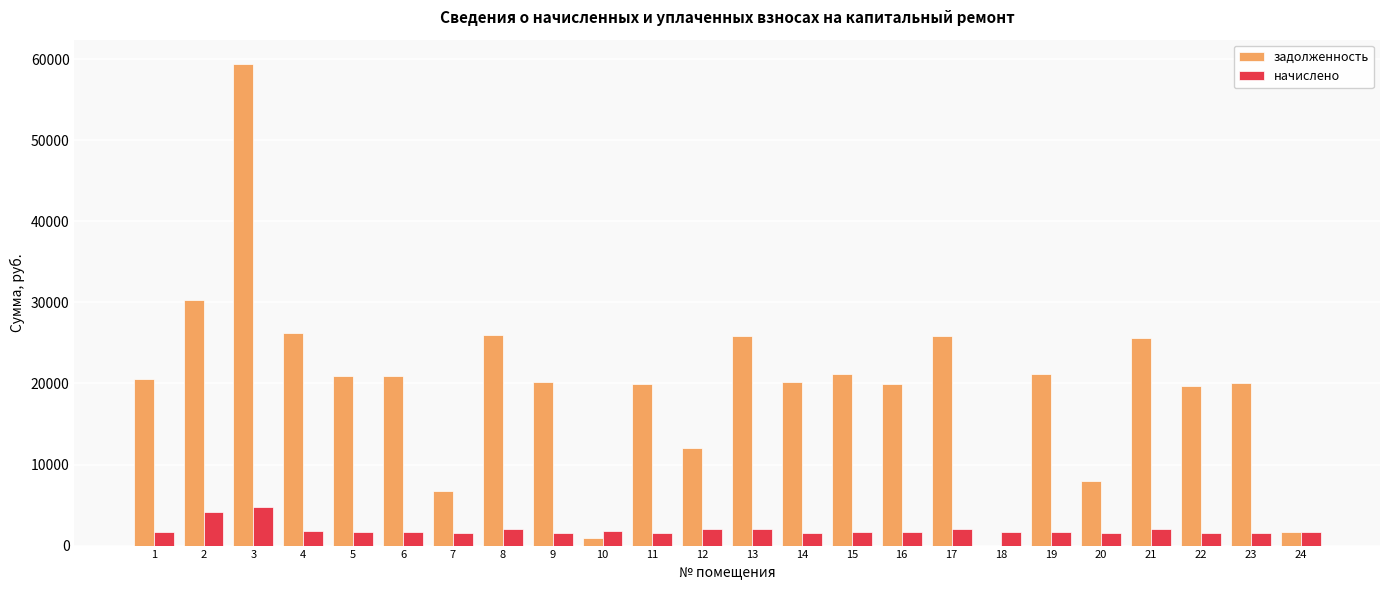

What is the maximum value shown in the chart?

59434.0